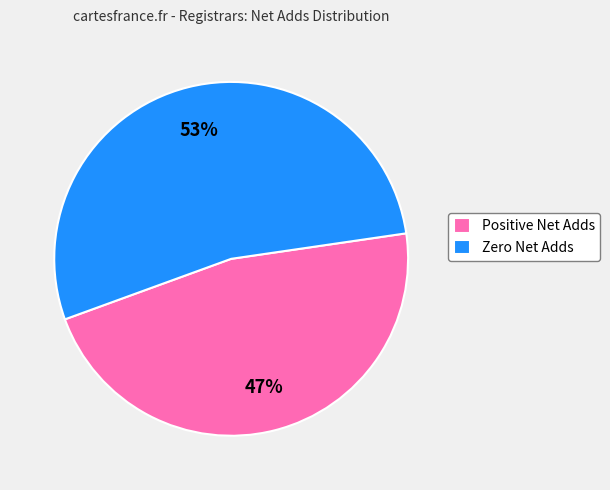

Count the number of slices in the pie.

2